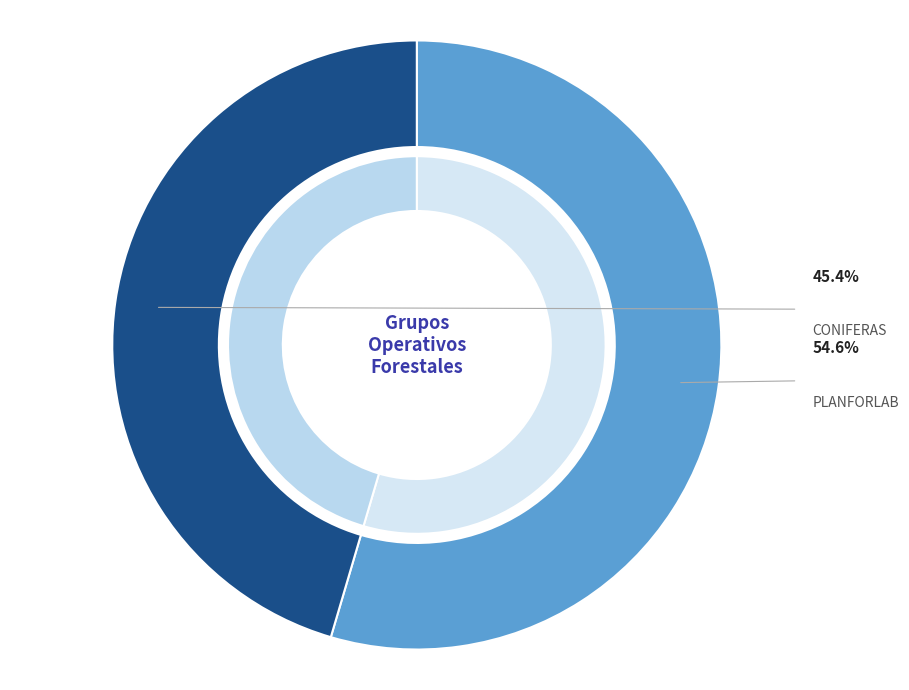

To the nearest percent, what is the difference between the CONIFERAS and PLANFORLAB slice percentages?

9%